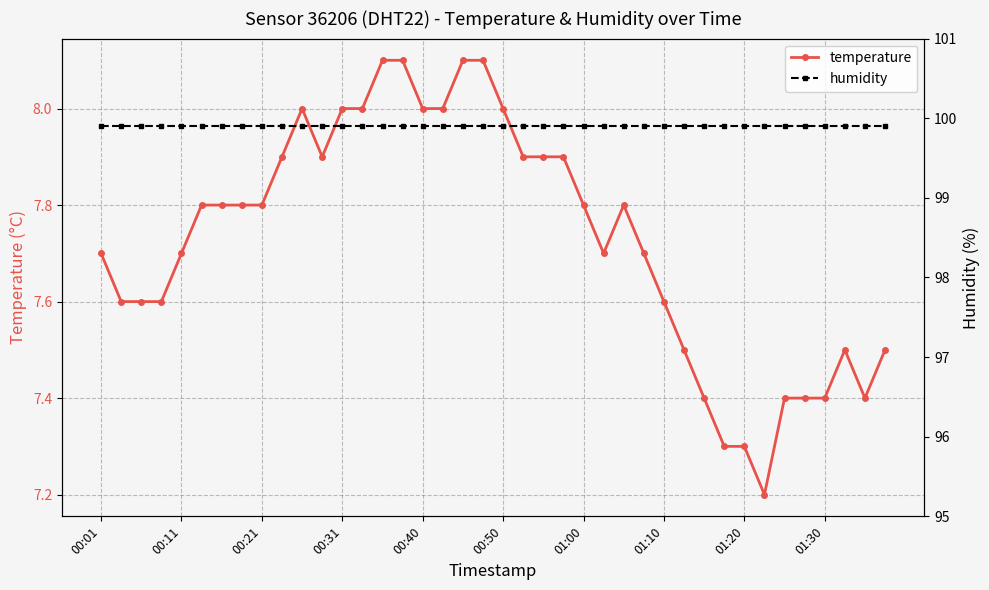

The value of temperature at 00:50 is 8.0. True or false?

True